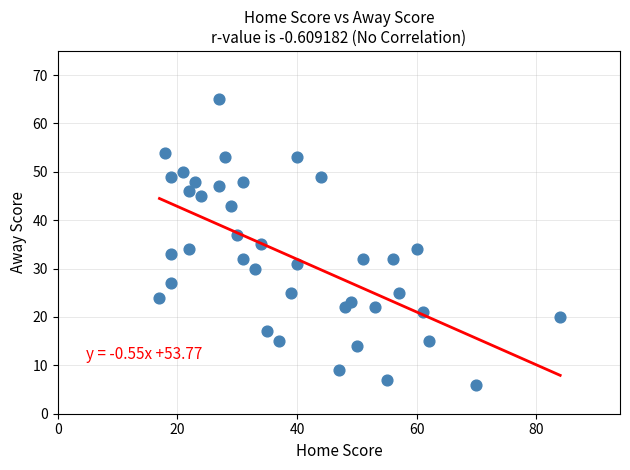

What is the range of Y values (max minus min)?

59